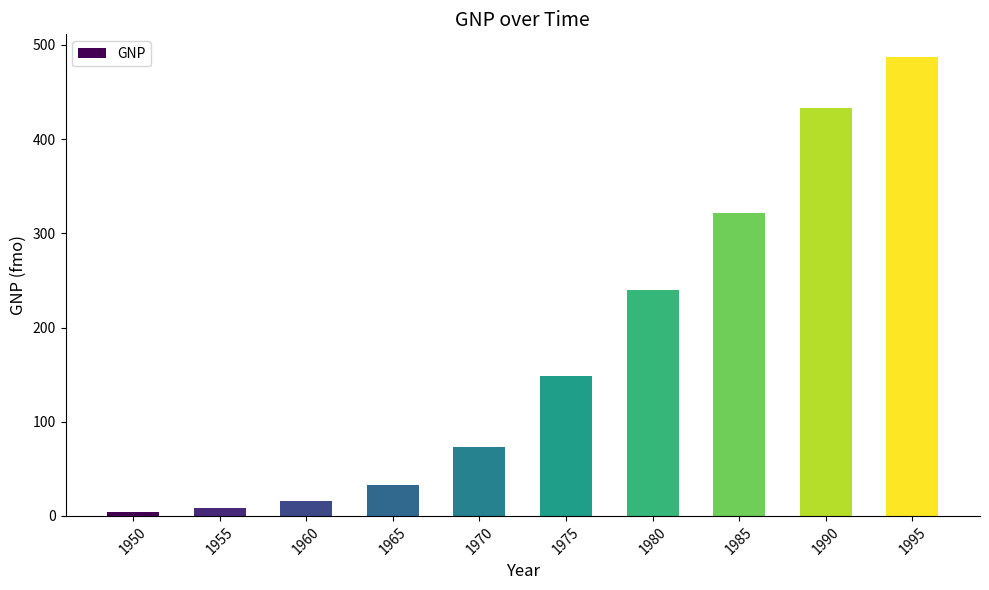

What is the average value?

176.4